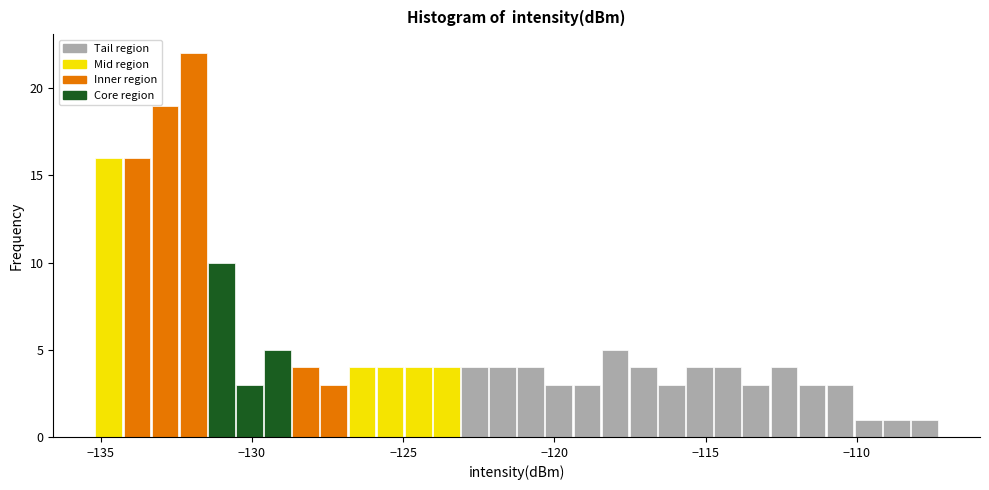

Around what value on the x-axis is the tallest bar? Give the approximate position of its centre, as read against the axis.

-132.0